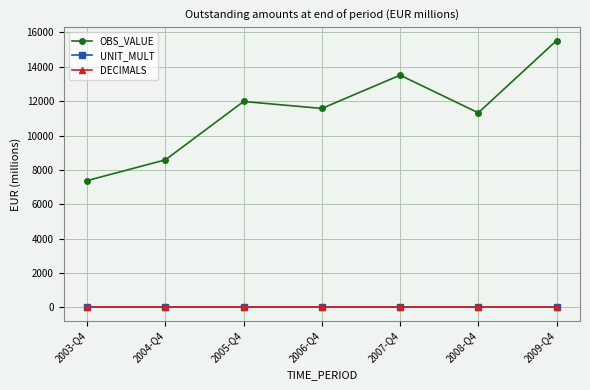

What is the sum of all UNIT_MULT values?

42